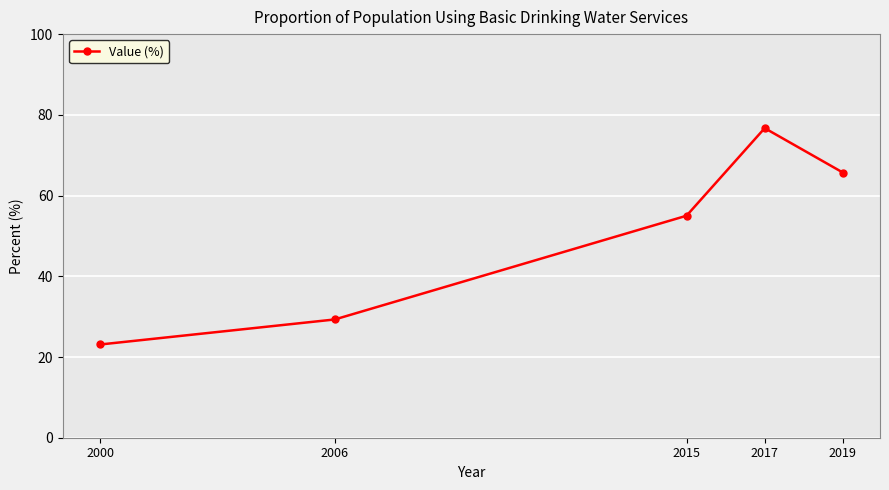

What is the sum of the values at 2017 and 2006?

106.0